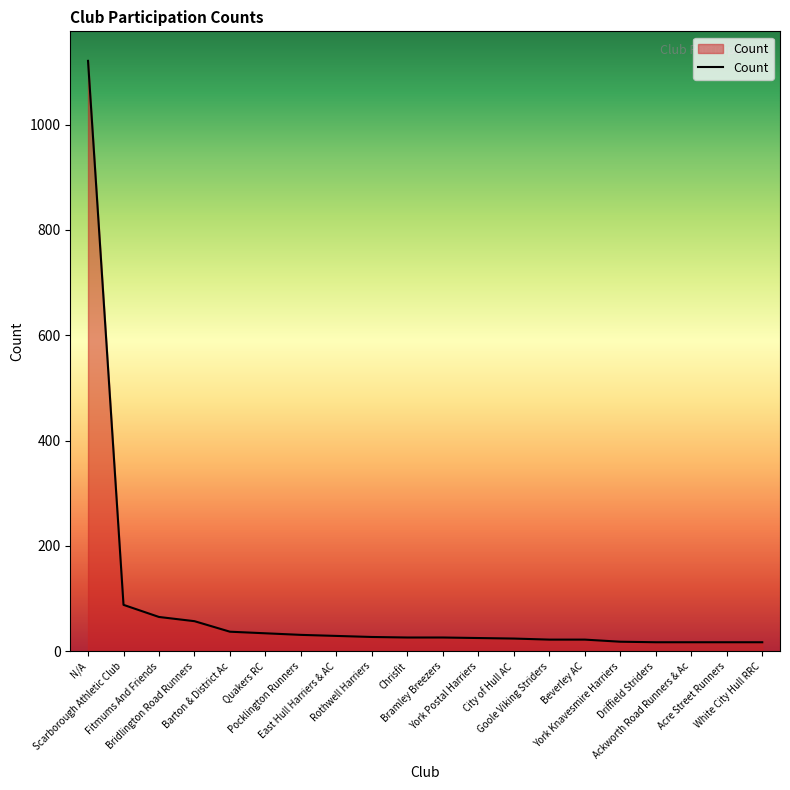

How many lines are shown in the chart?

1